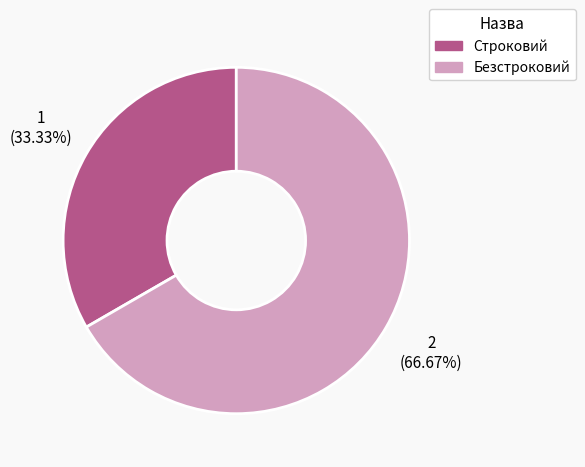

True or false: Строковий accounts for 33% of the total.

True